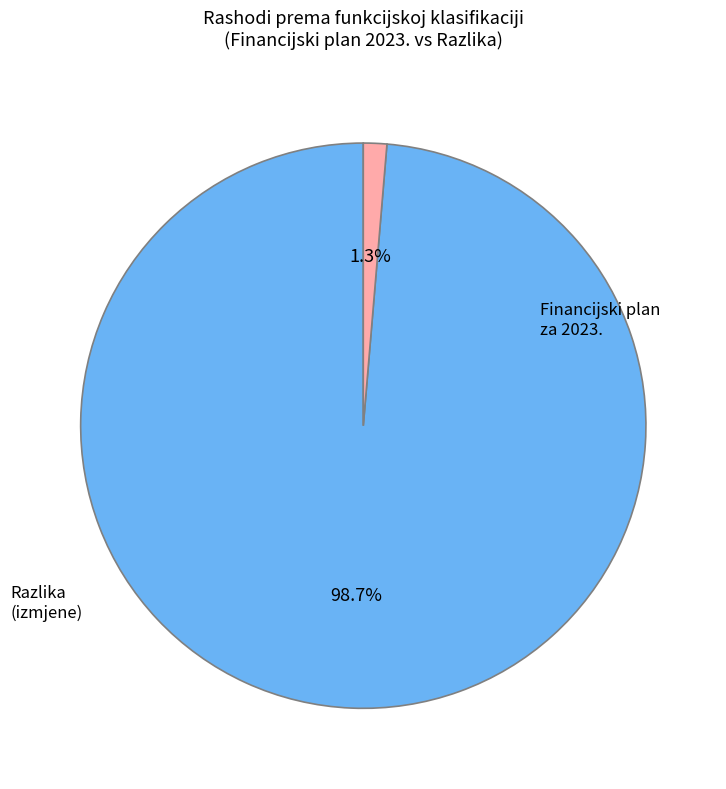

Is there a majority slice in this chart?

Yes